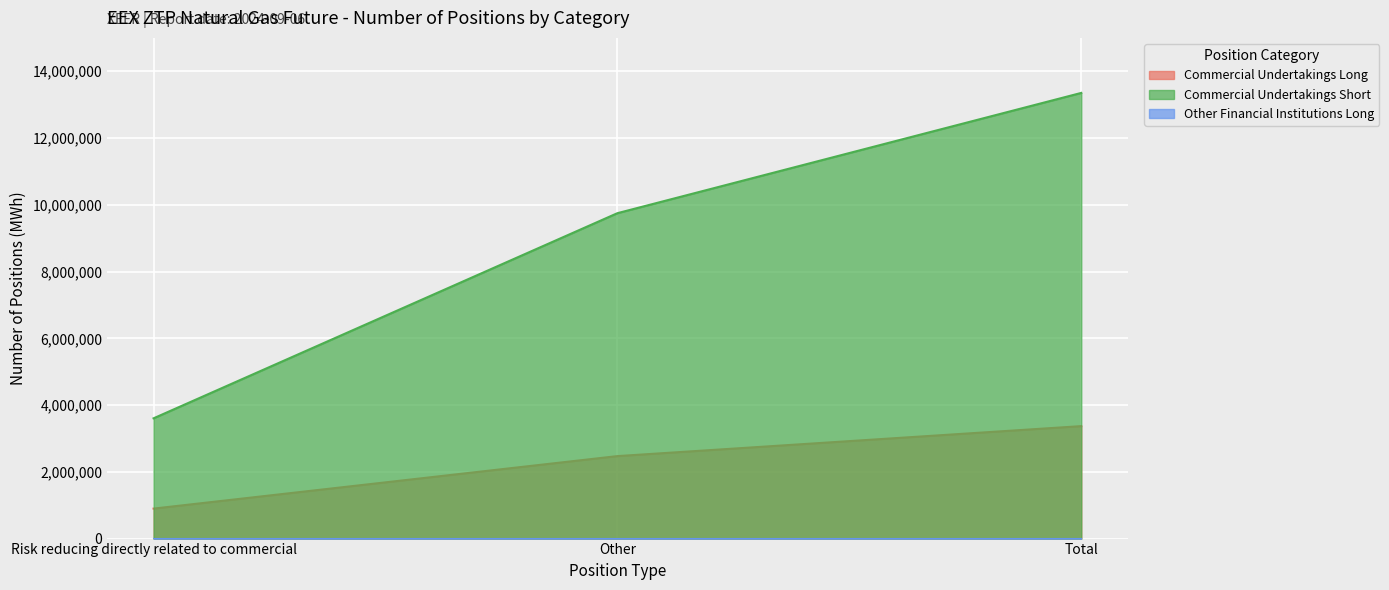

Between Total and Risk reducing directly related to commercial, which is larger?

Total